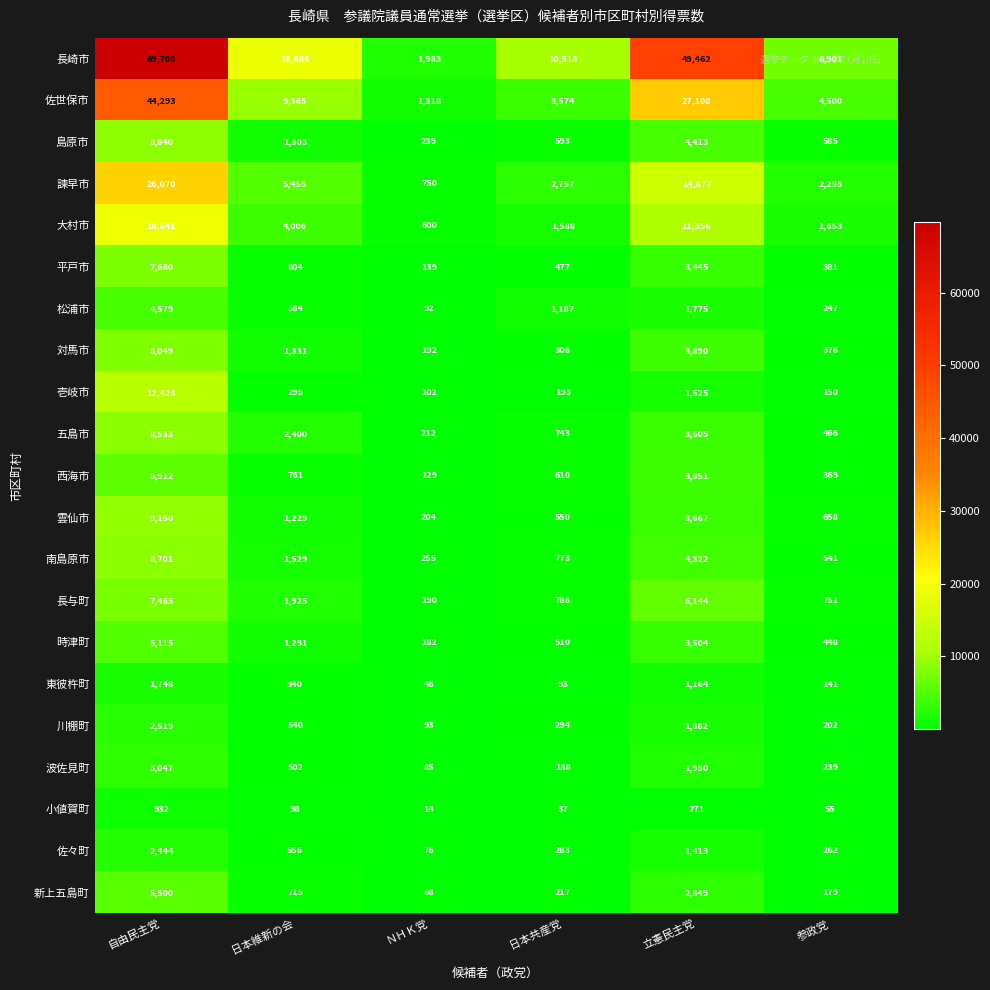

How many distinct data groups are displayed?

21